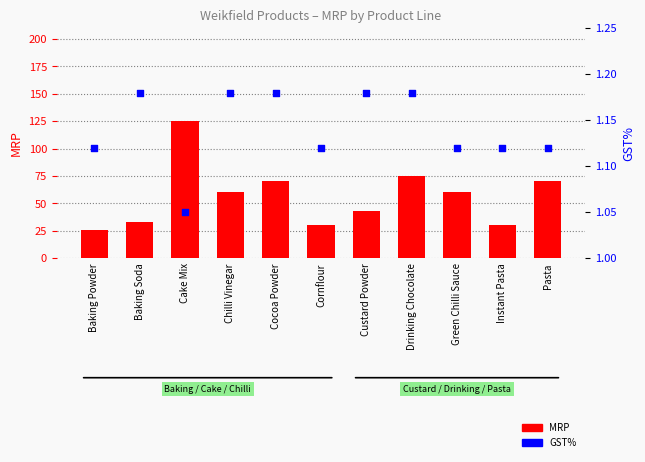

What is the total value across all series at Custard Powder?

44.2